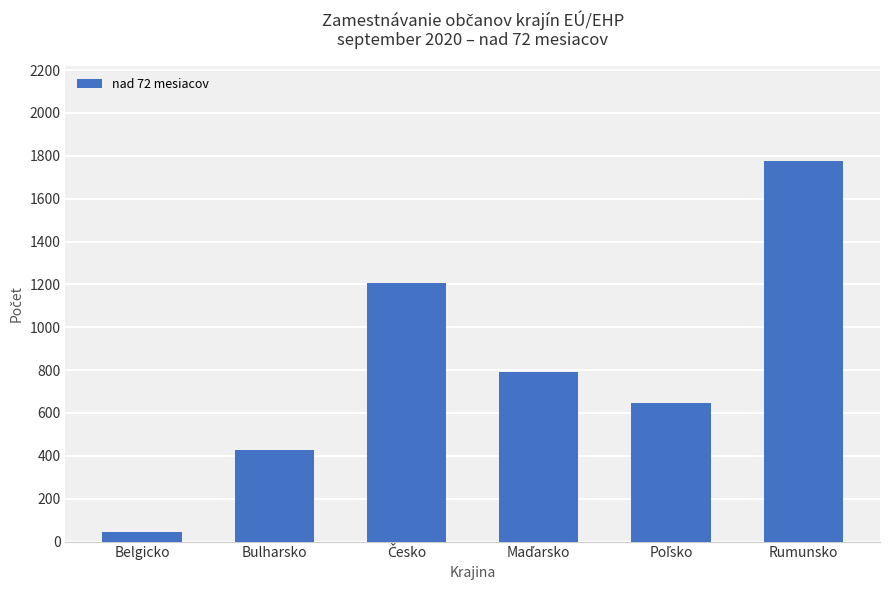

How many distinct data groups are displayed?

1